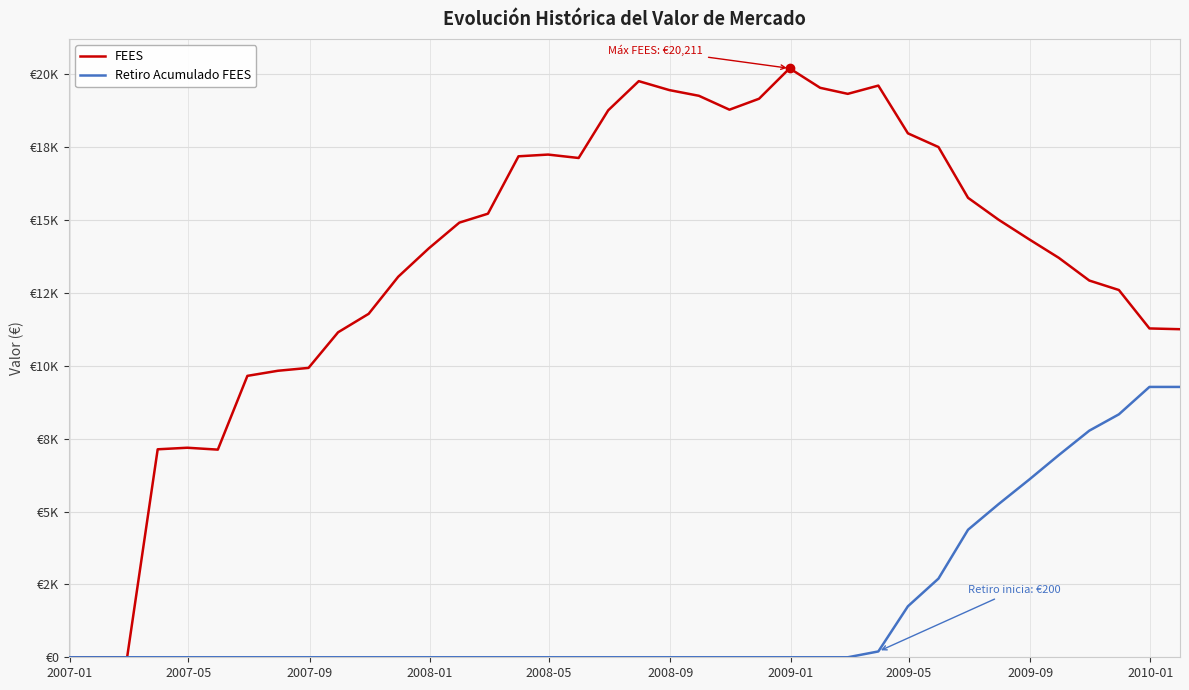

True or false: Retiro Acumulado FEES has more than 0 points higher than both neighbors.

False